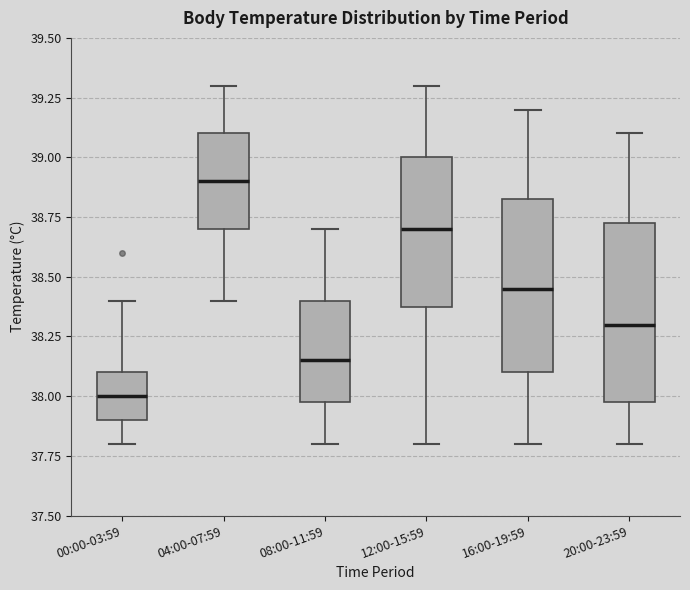

Which box's median line is the lowest?

00:00-03:59